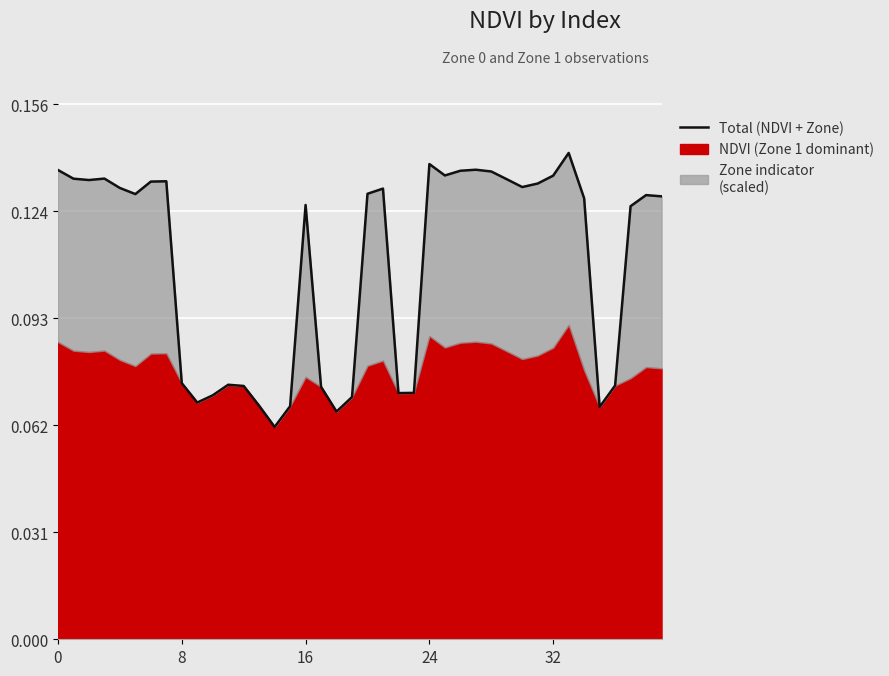

What is the maximum value shown in the chart?

0.1